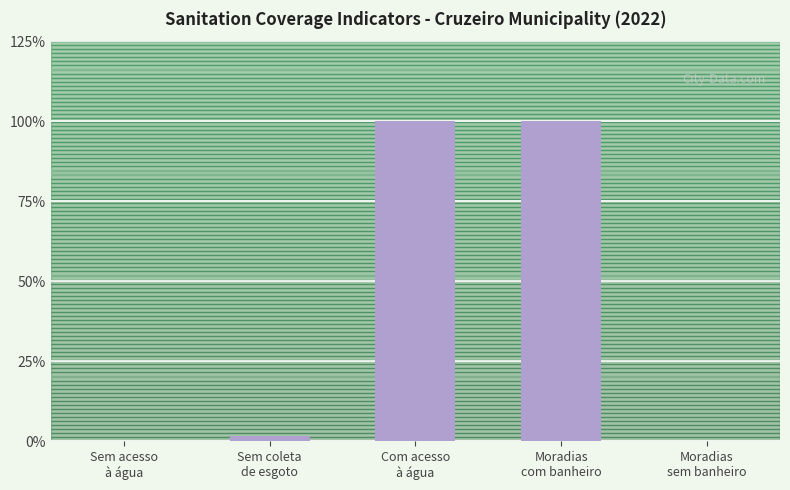

What is the greatest value displayed?

100.0